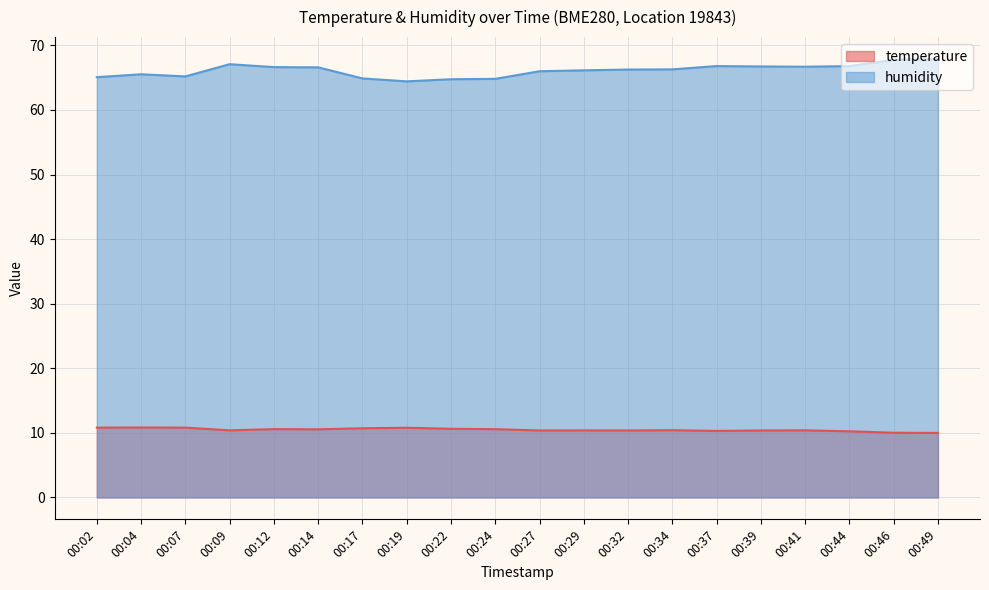

Count the number of categories in the chart.

20